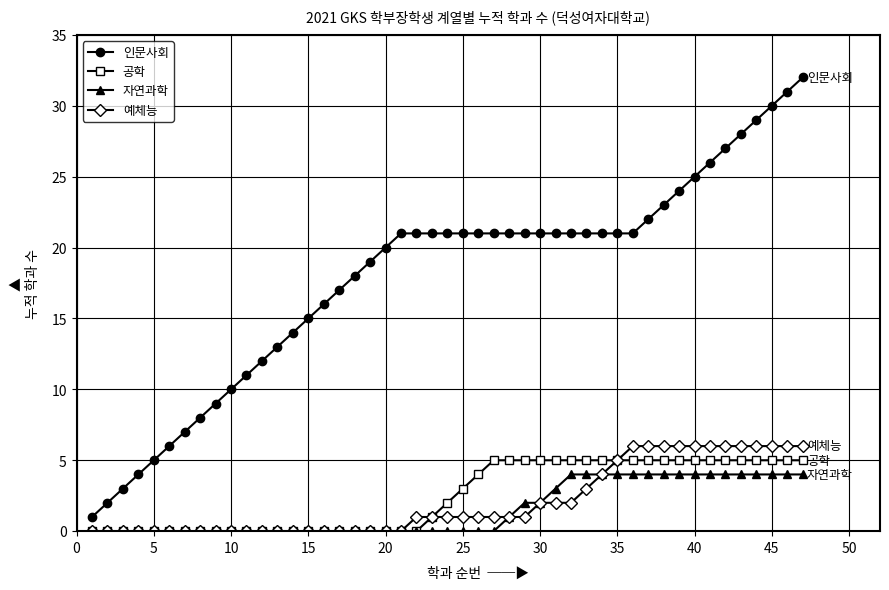

True or false: 공학 and 인문사회 intersect in this chart.

False